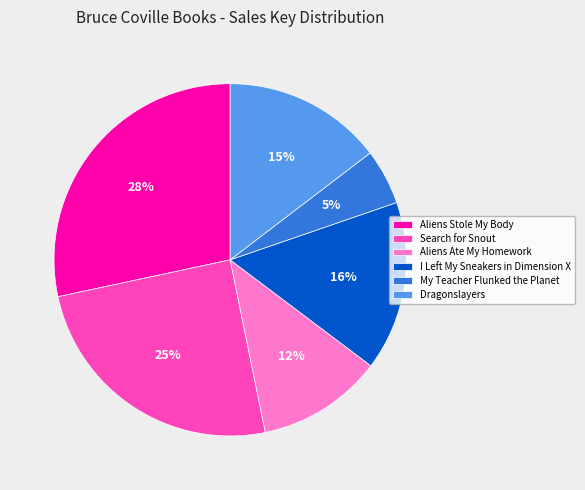

To the nearest percent, what is the average slice percentage?

17%